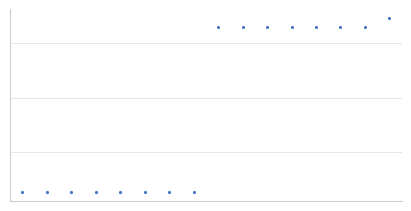

What is the greatest value displayed?

5462575